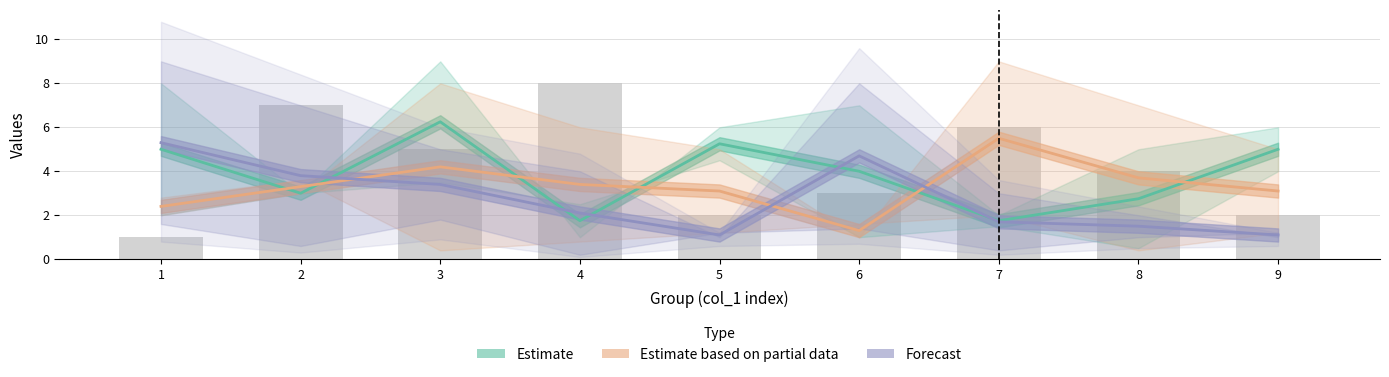

At which category is the sum across all series the highest?

3